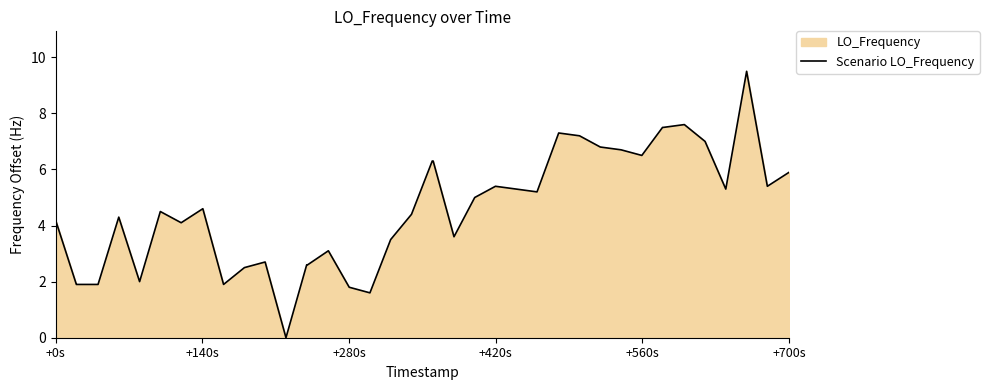

The chart shows a value of 2.1 at +0s. True or false?

False